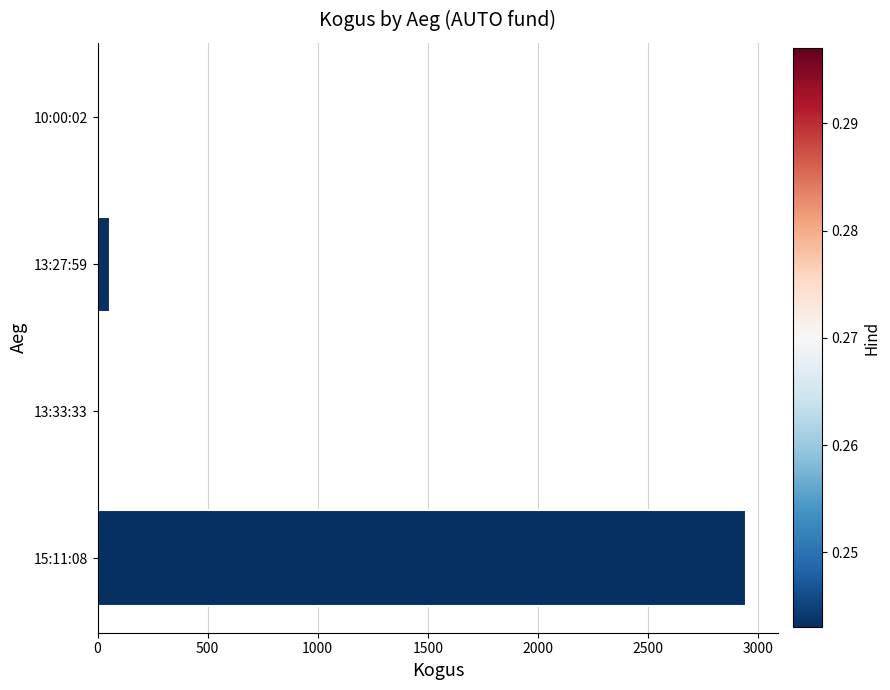

Is it true that the value at 15:11:08 is 2944?

True